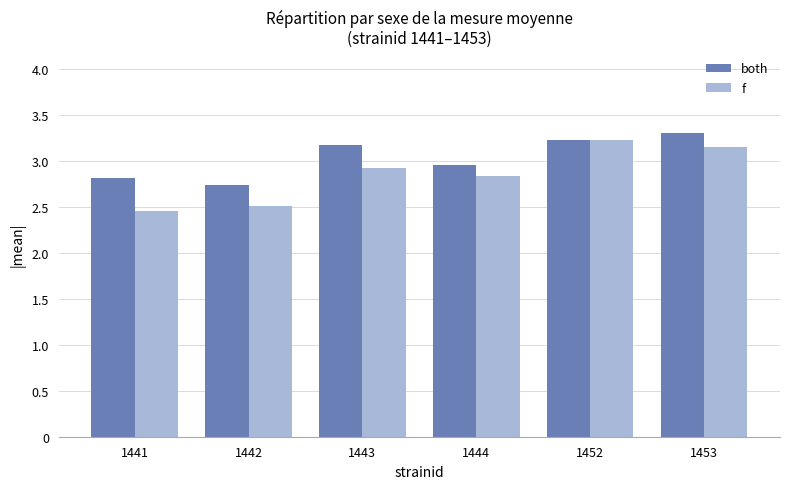

The value of both at 1444 is 2.0. True or false?

False